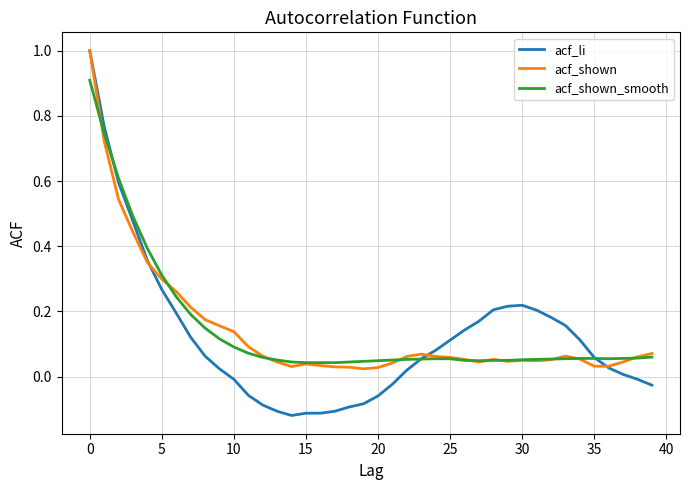

Which series has the largest range (max minus min)?

acf_li